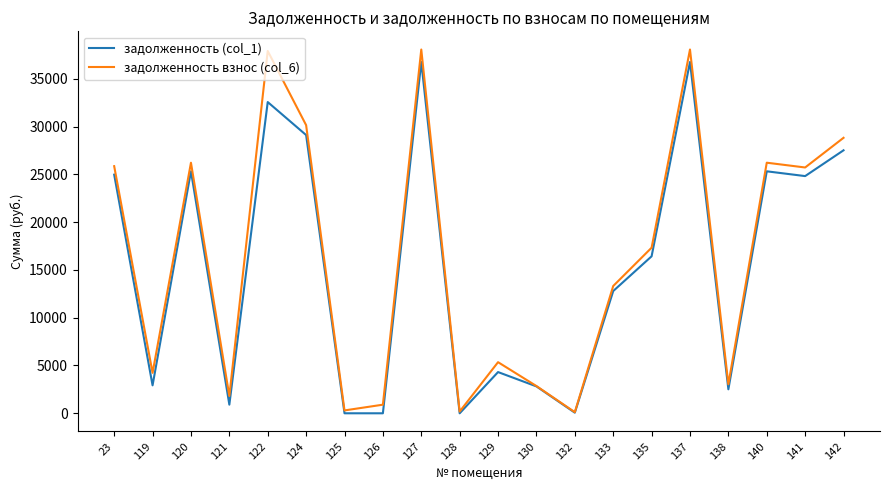

What is the difference between the maximum and minimum values in the задолженность (col_1) series?

36749.9